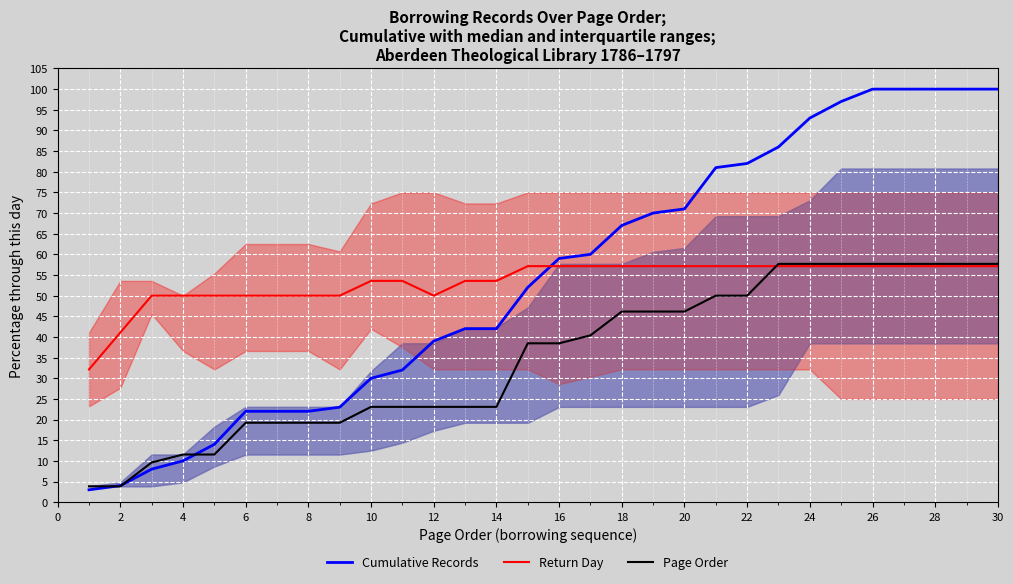

Which series ends up on top after the final intersection of Return Day and Cumulative Records?

Cumulative Records